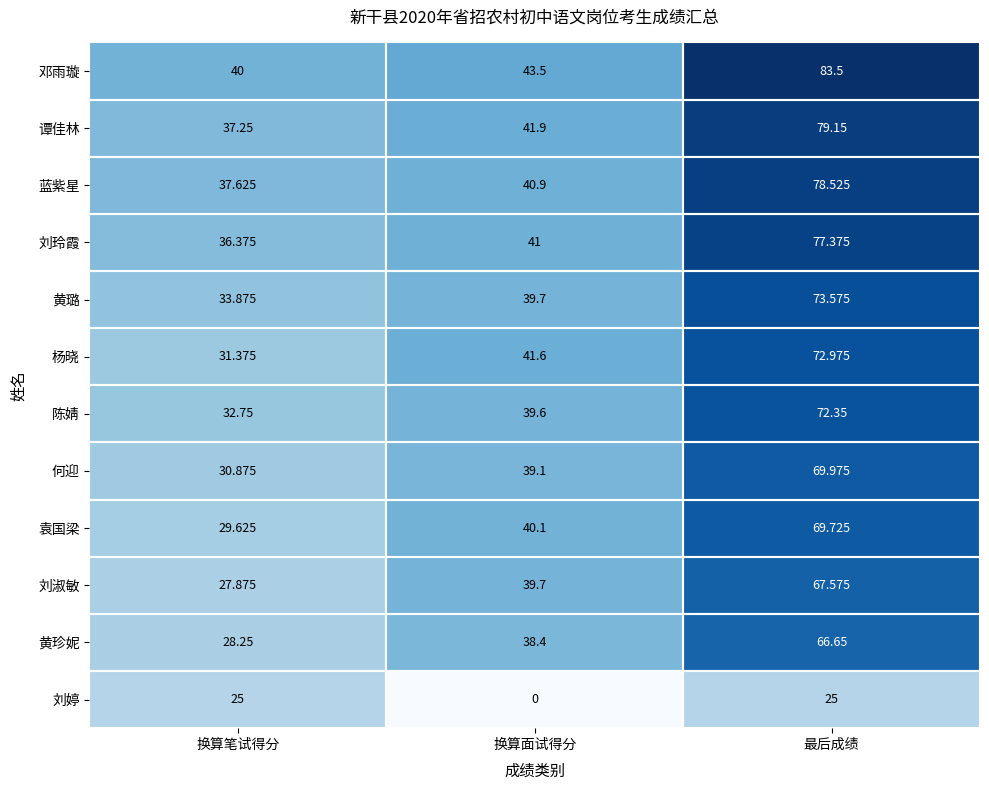

Where is 杨晓 nearest to the value 52?

换算面试得分